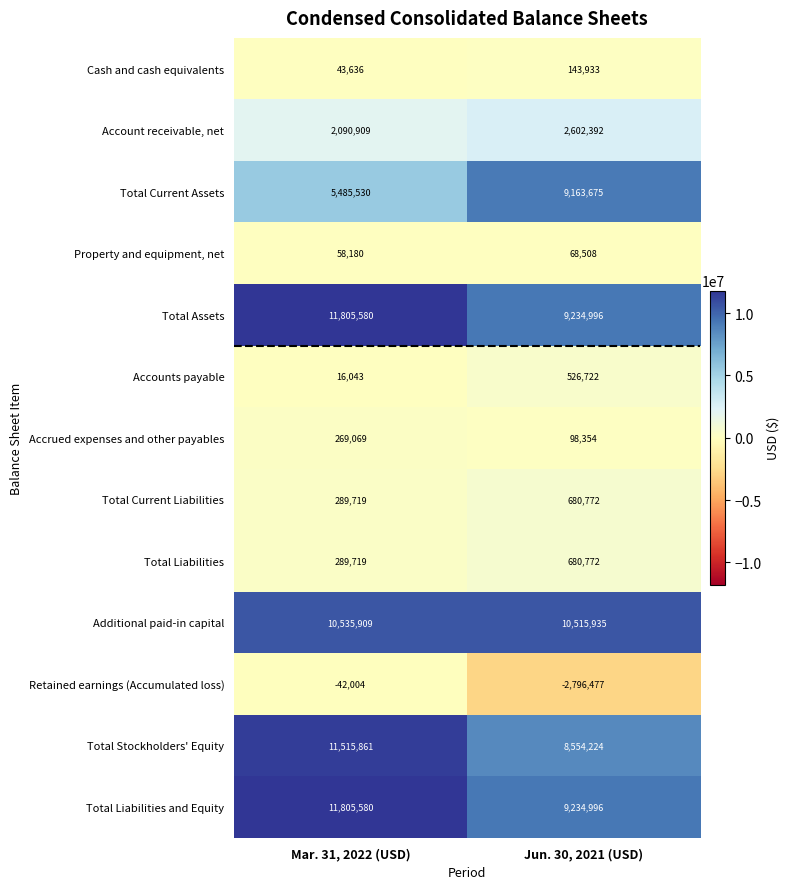

Where is Total Current Liabilities nearest to the value 485245?

Mar. 31, 2022 (USD)